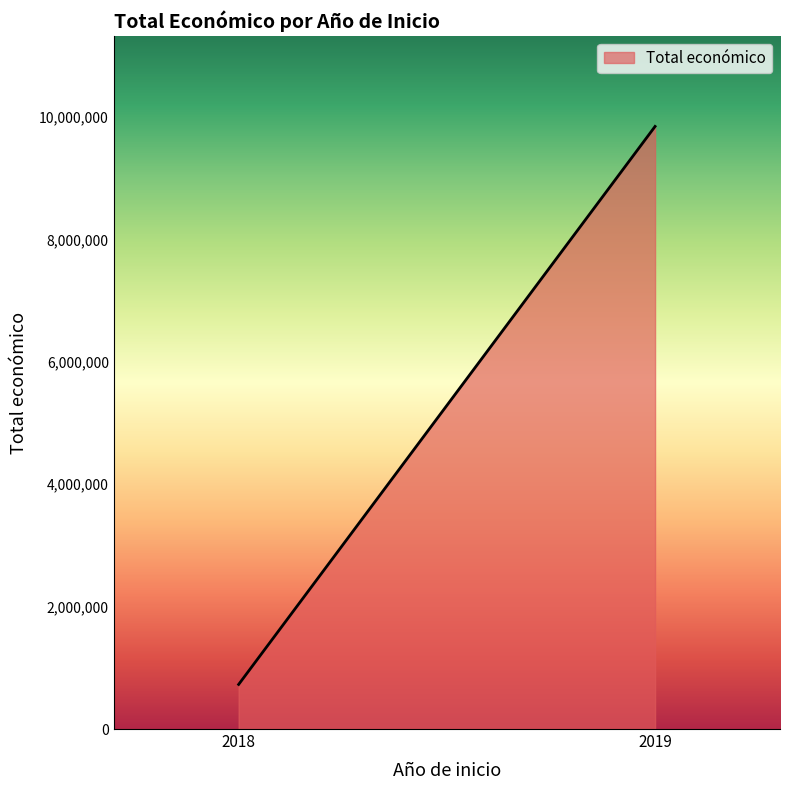

The value at 2019 is 9847932. True or false?

True